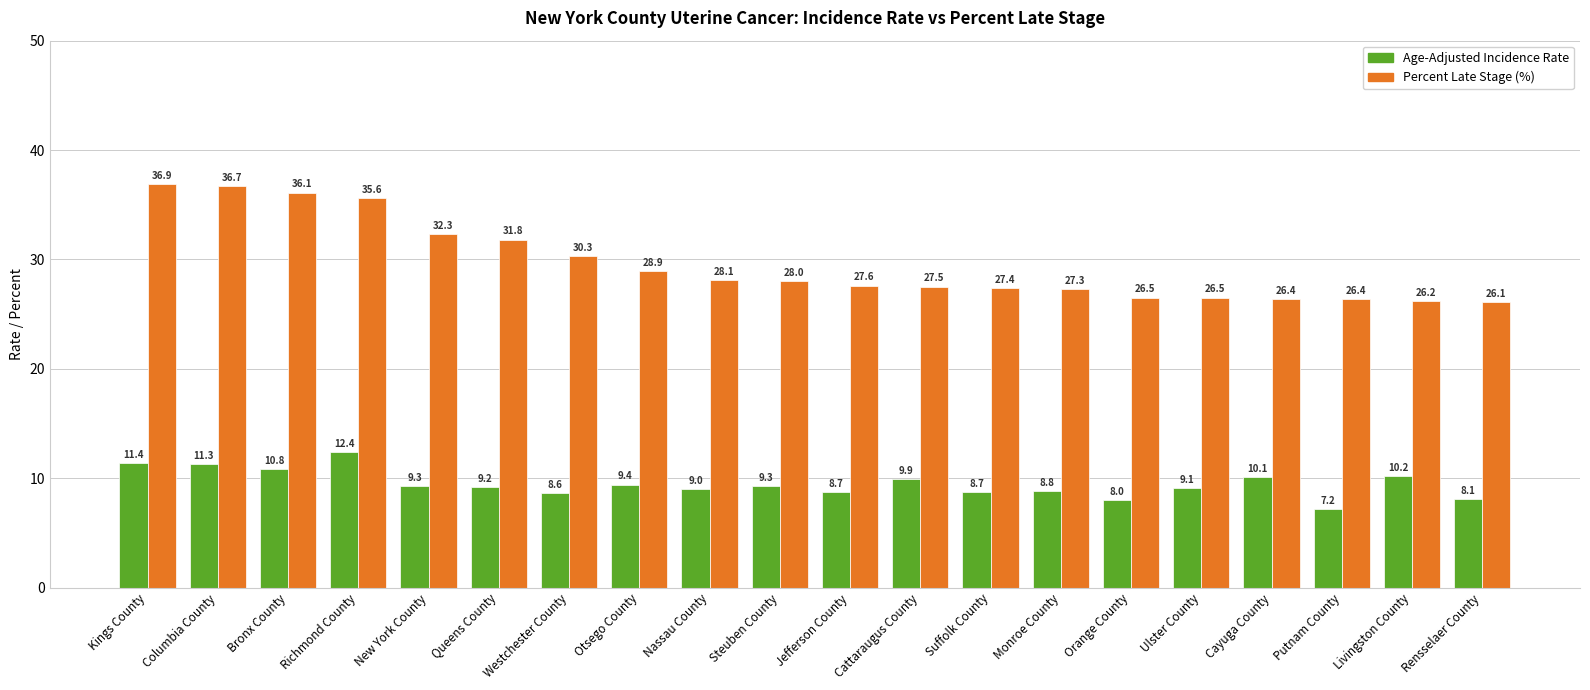

What is the spread (max minus min) of values at Kings County?

25.5